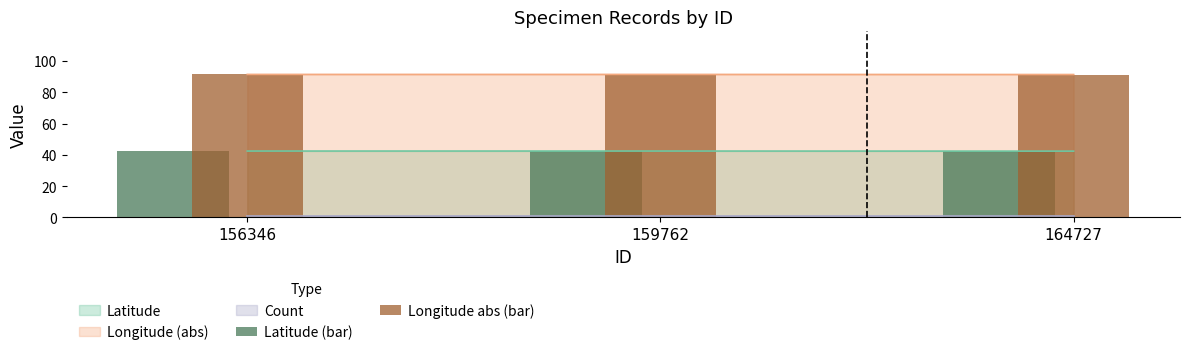

What is the average value of the Longitude abs (bar) series?

91.4